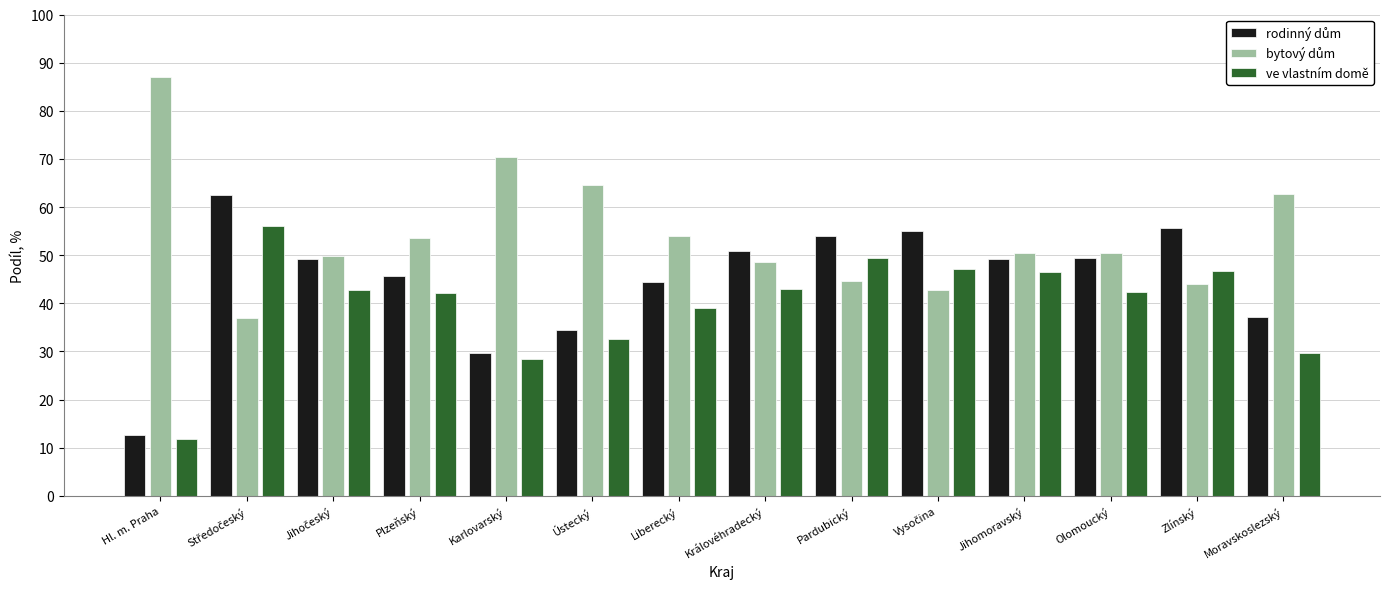

What is the value of the ve vlastním domě bar at the 13th from the left?

46.8